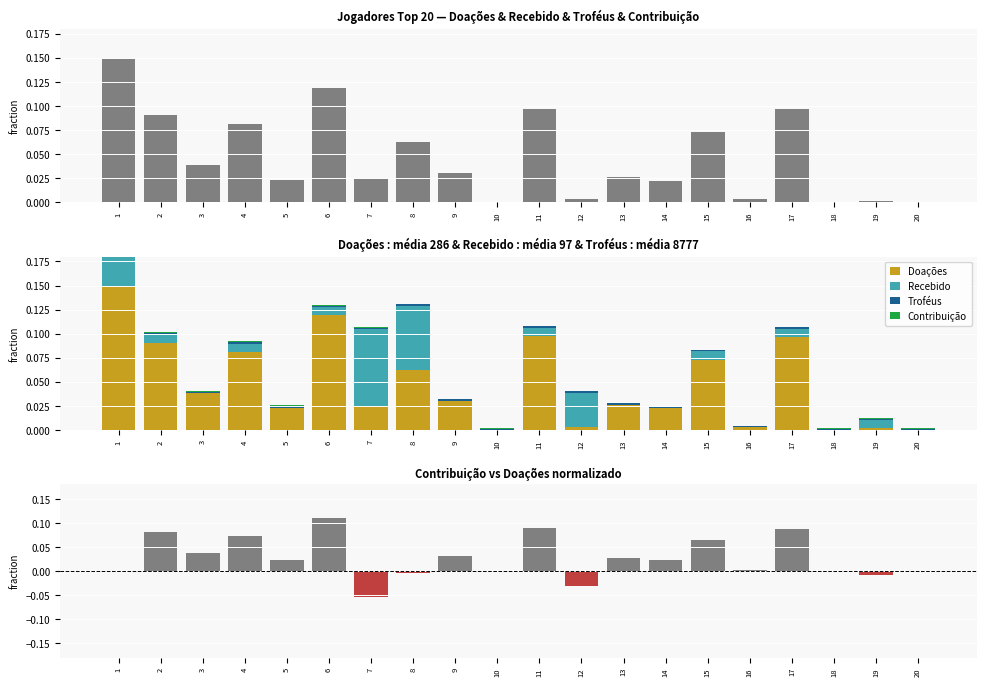

The Recebido series shows 0.0 at 5. True or false?

True